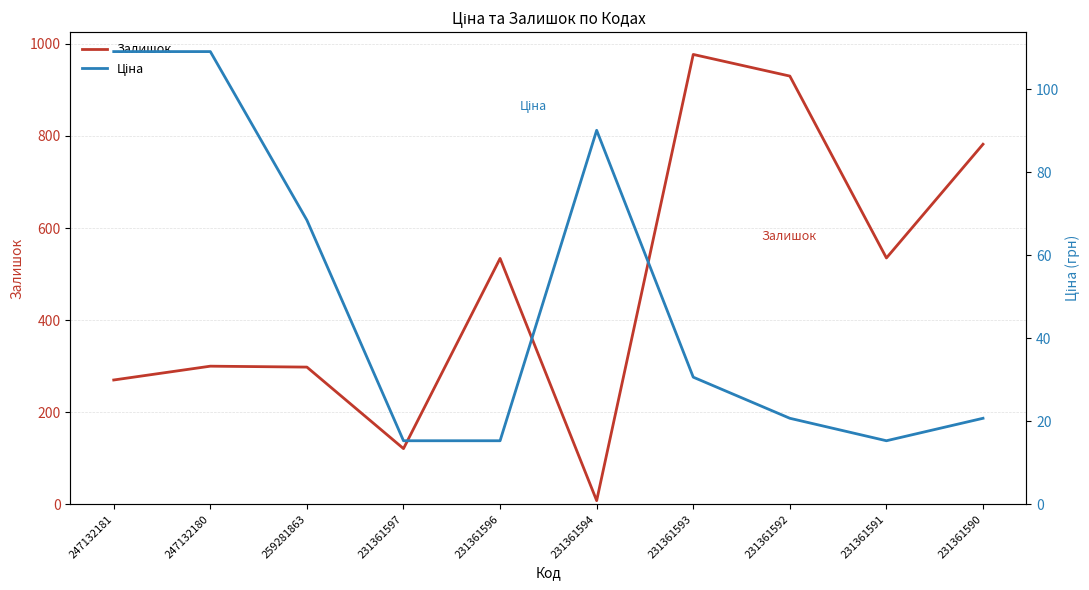

At which category does the chart reach its minimum across all series?

231361594